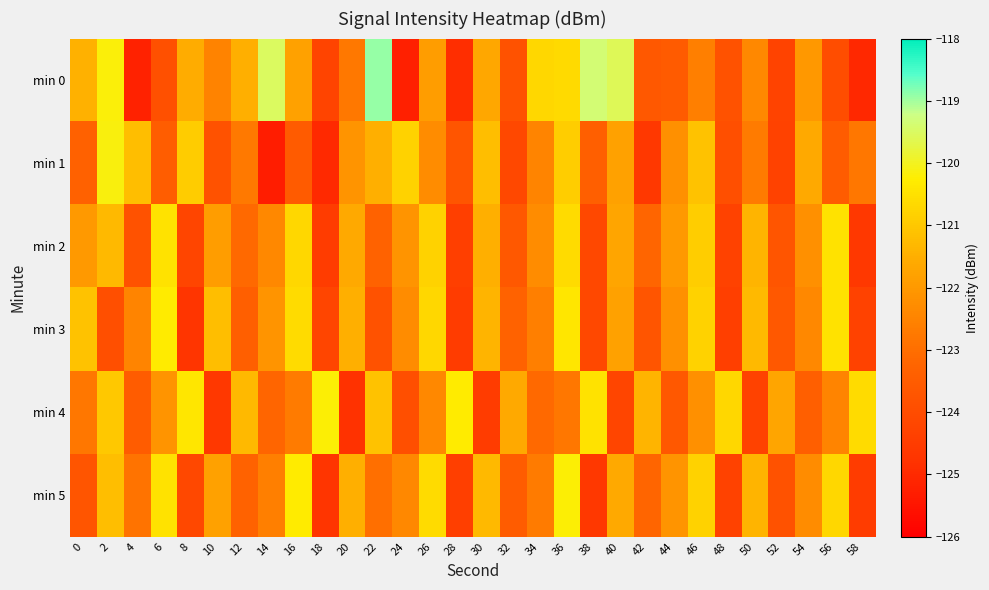

Which has a higher value, 44 or 14?

14